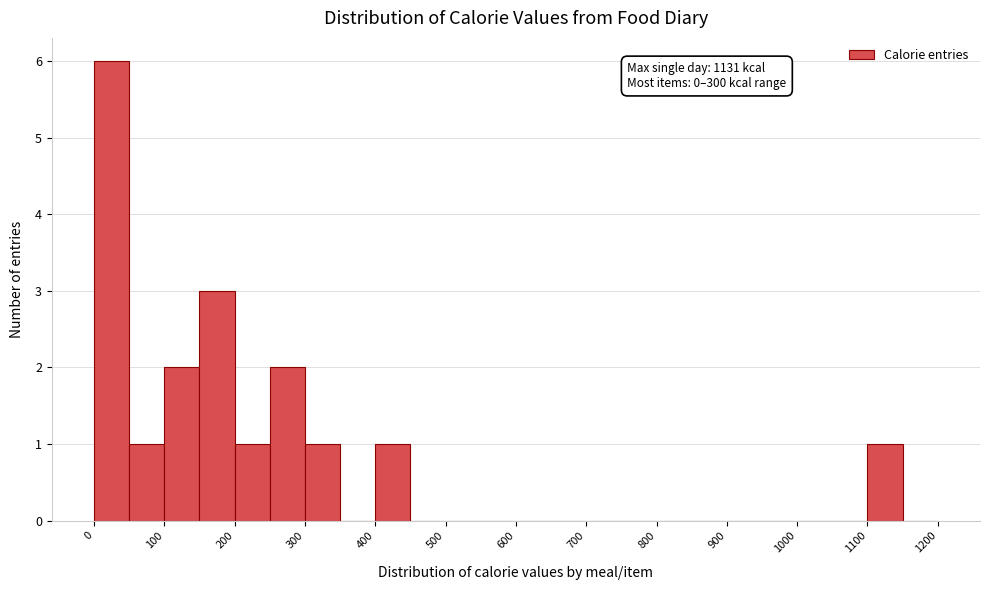

Over which range of the x-axis is the bar tallest?

0 to 50